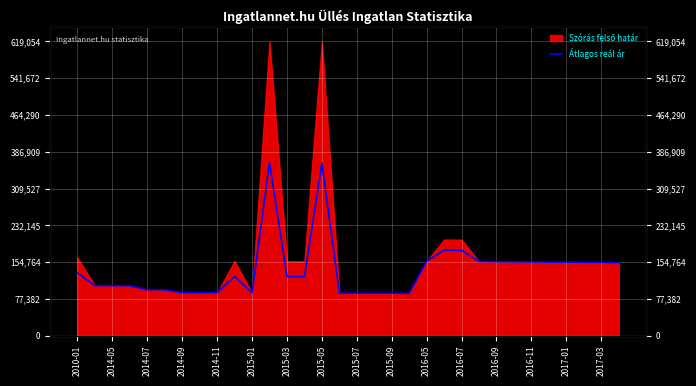

The value at 19 is 20953. True or false?

False